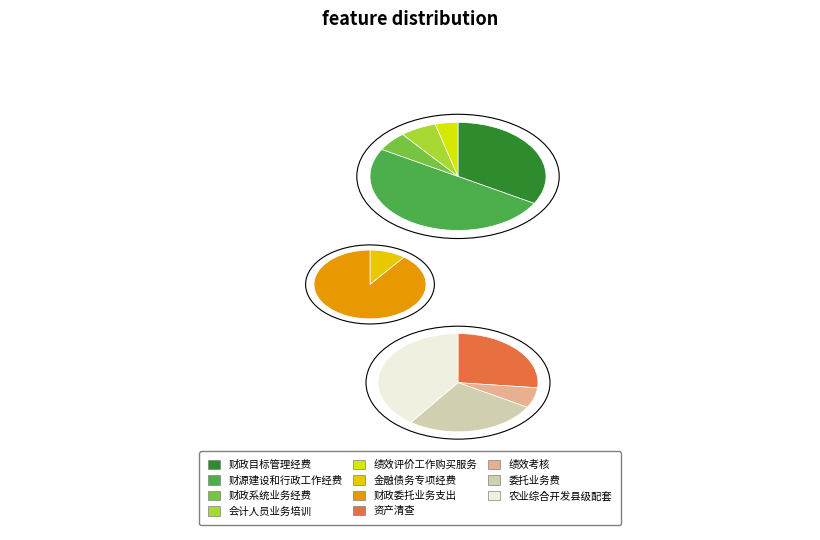

What percentage is NOT represented by 绩效评价工作购买服务?

97.5%